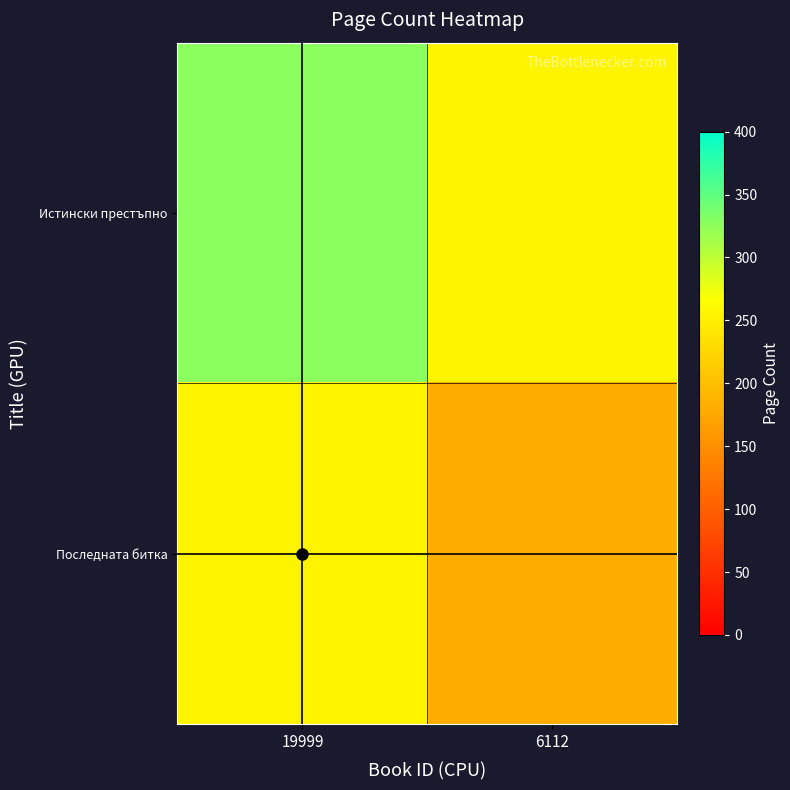

Reading right to left, what are all the values shown in this chart?

Истински престъпно: 6112=255	19999=328
Последната битка: 6112=182	19999=255